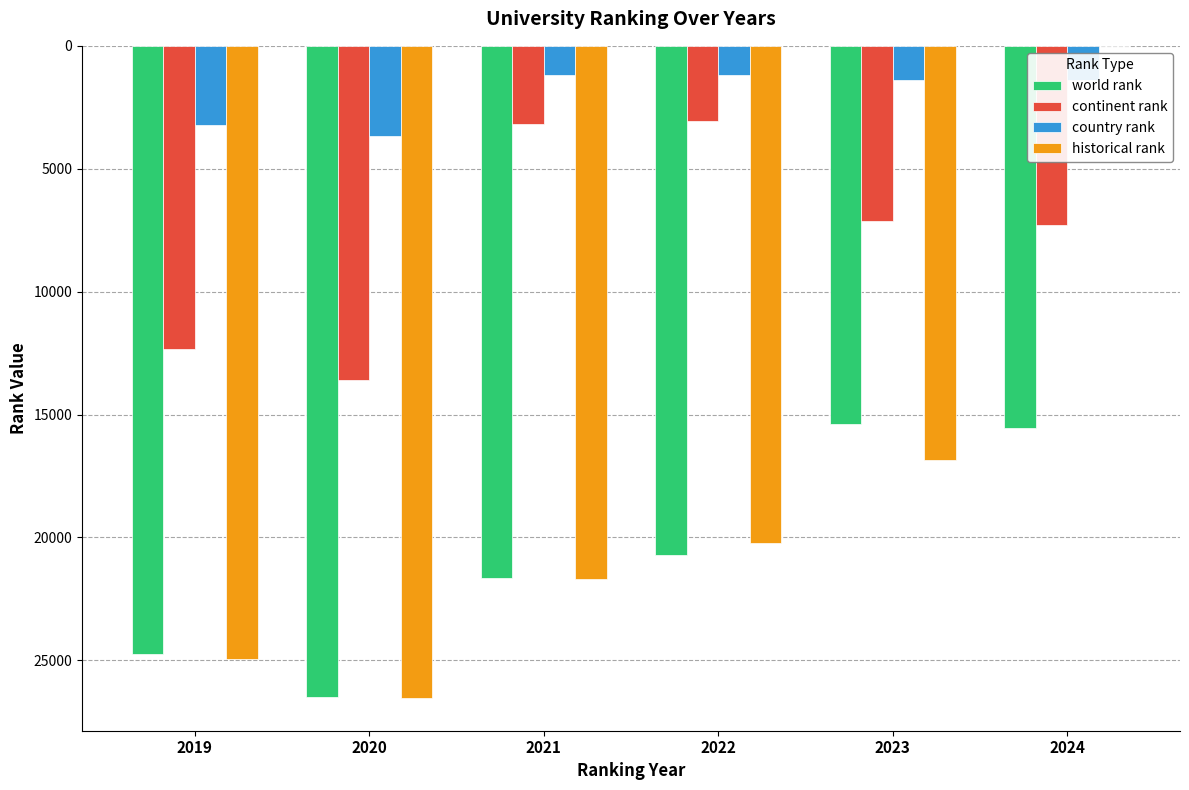

What is the average value of the country rank series?

2012